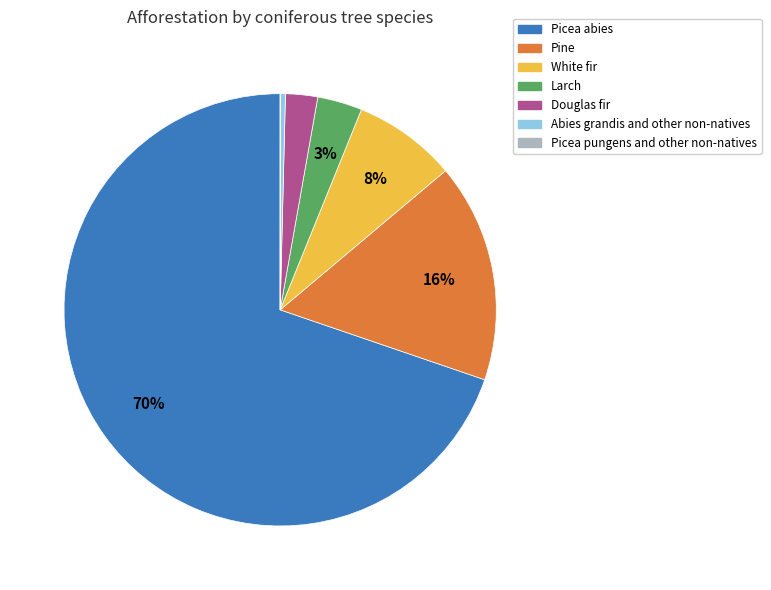

Does any single category account for the majority?

Yes